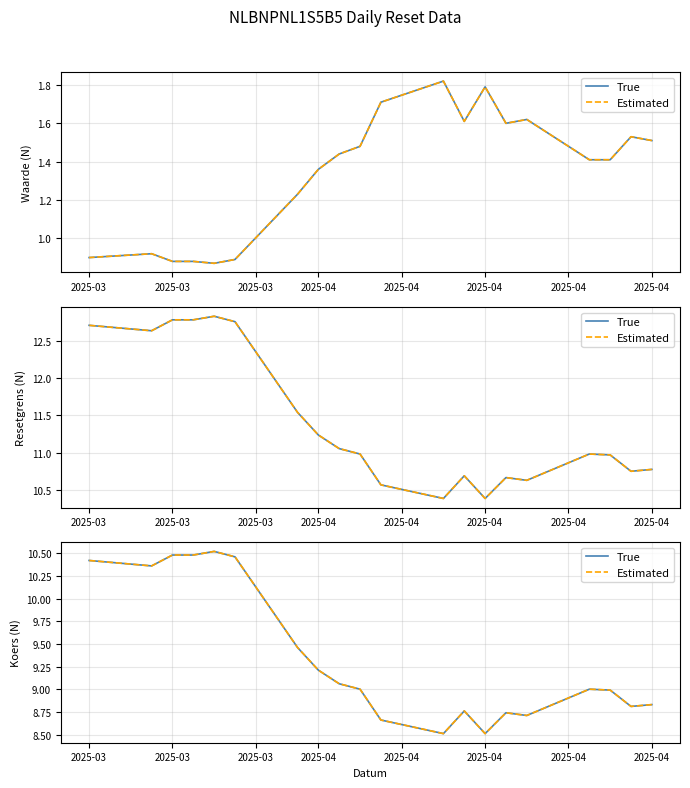

Count the Estimated values in the range 8 to 10.

14